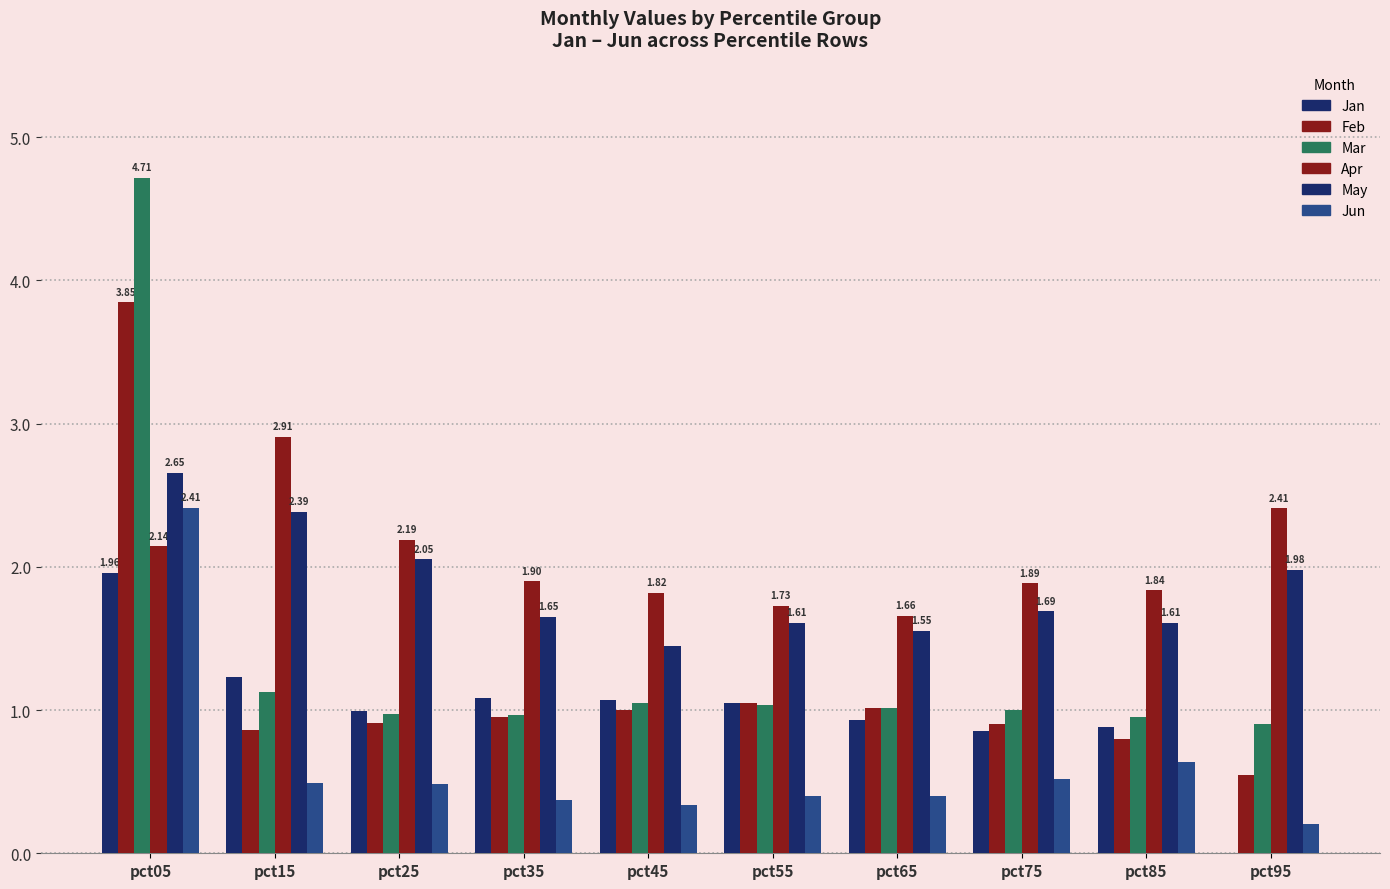

Rank the series at pct85 from highest to lowest value.

Apr, May, Mar, Jan, Feb, Jun